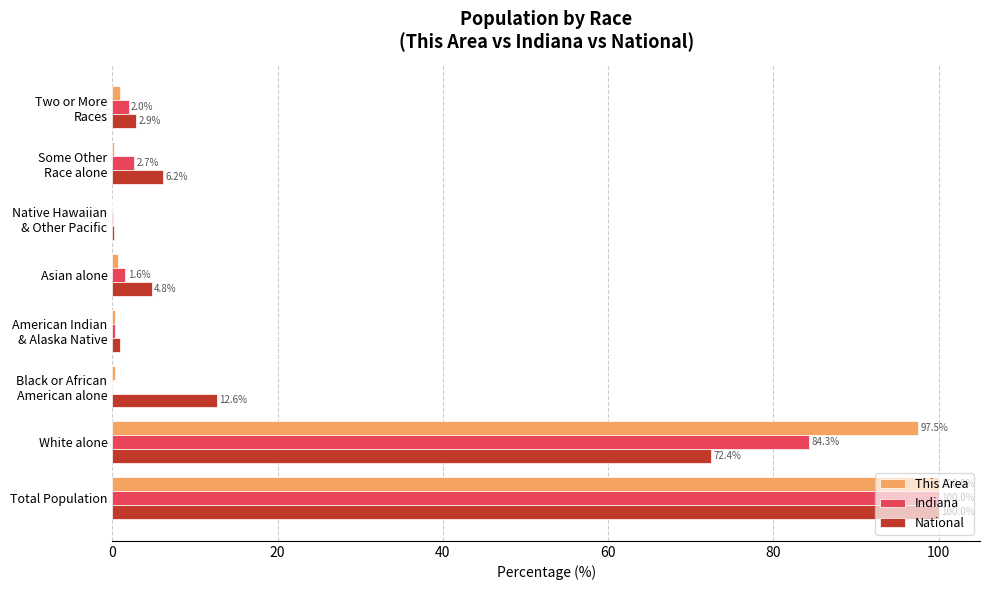

At which category is the sum across all series the highest?

Total Population